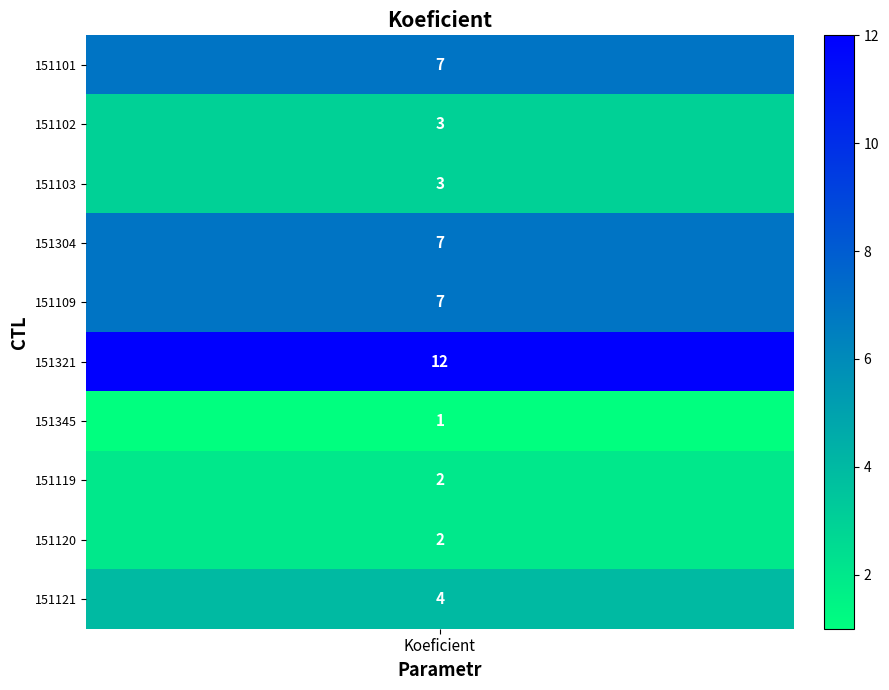

The value at 8 is 3. True or false?

False